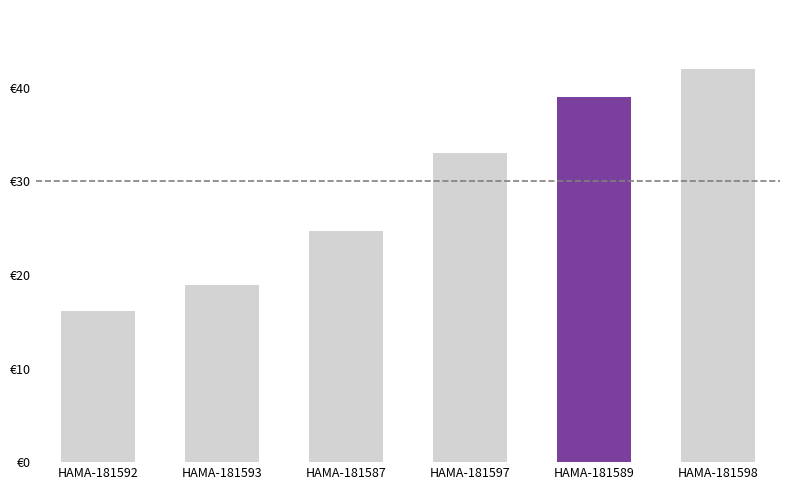

Are the bars horizontal?

No